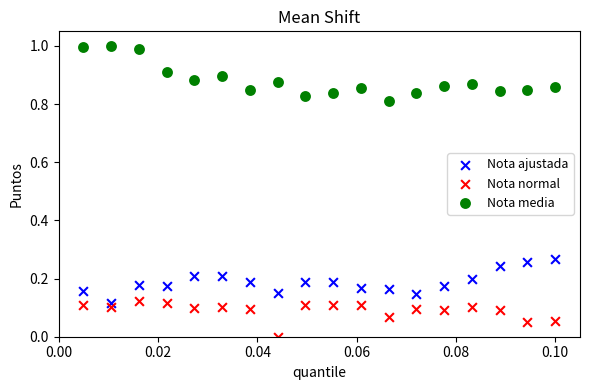

Which series contains the lowest Y value?

Nota normal